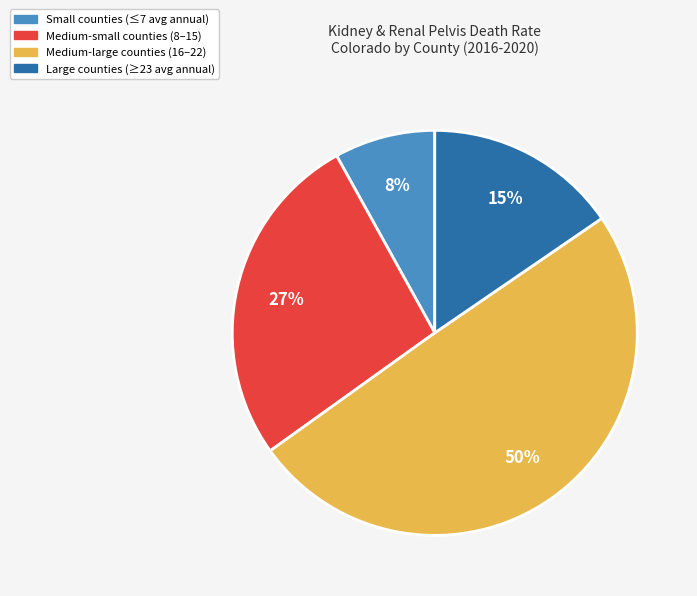

To the nearest percent, what is the difference between the largest and smallest slice percentages?

42%